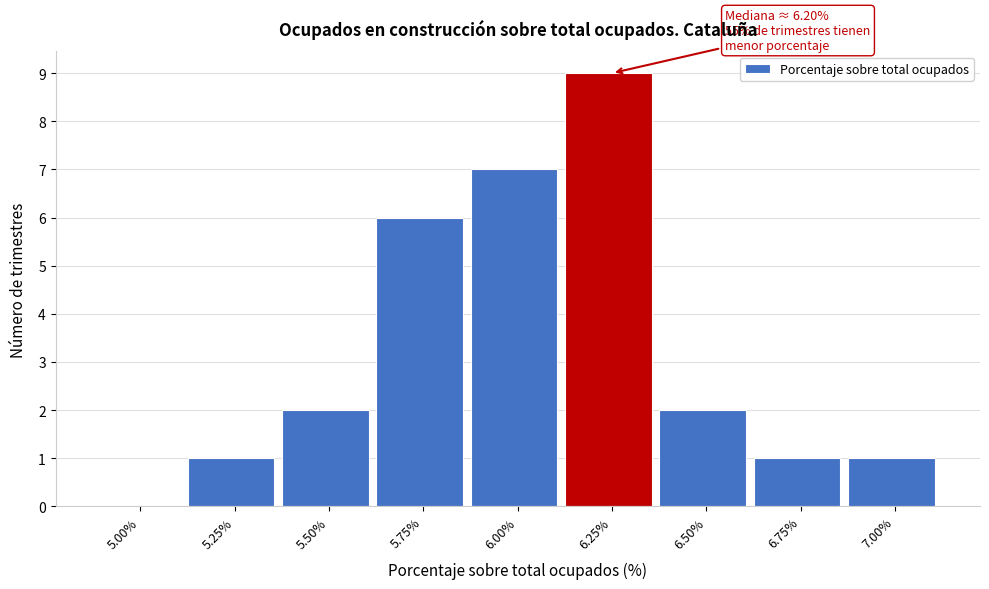

Reading left to right, extract all data points from this chart.

5.00%=0	5.25%=1	5.50%=2	5.75%=6	6.00%=7	6.25%=9	6.50%=2	6.75%=1	7.00%=1